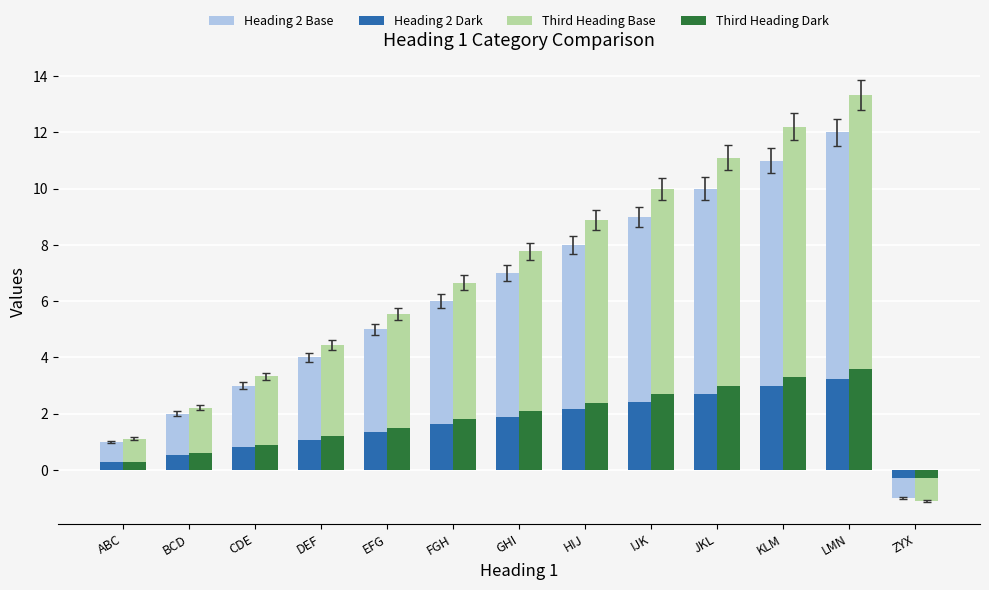

How many distinct data groups are displayed?

4